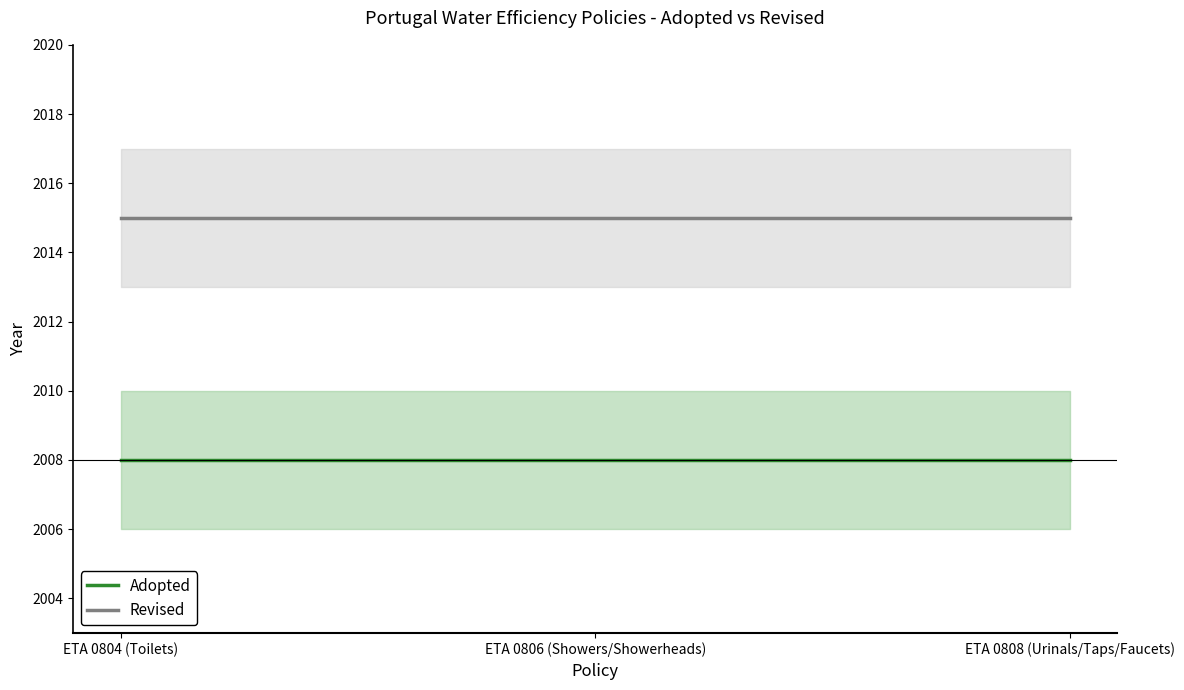

How many series are shown in this chart?

2